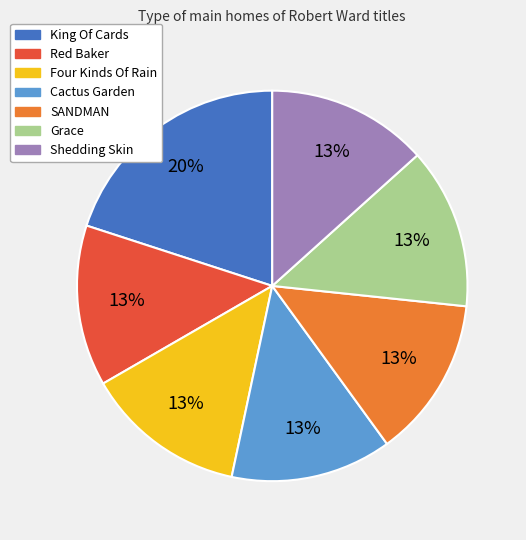

Which slice is the largest?

King Of Cards